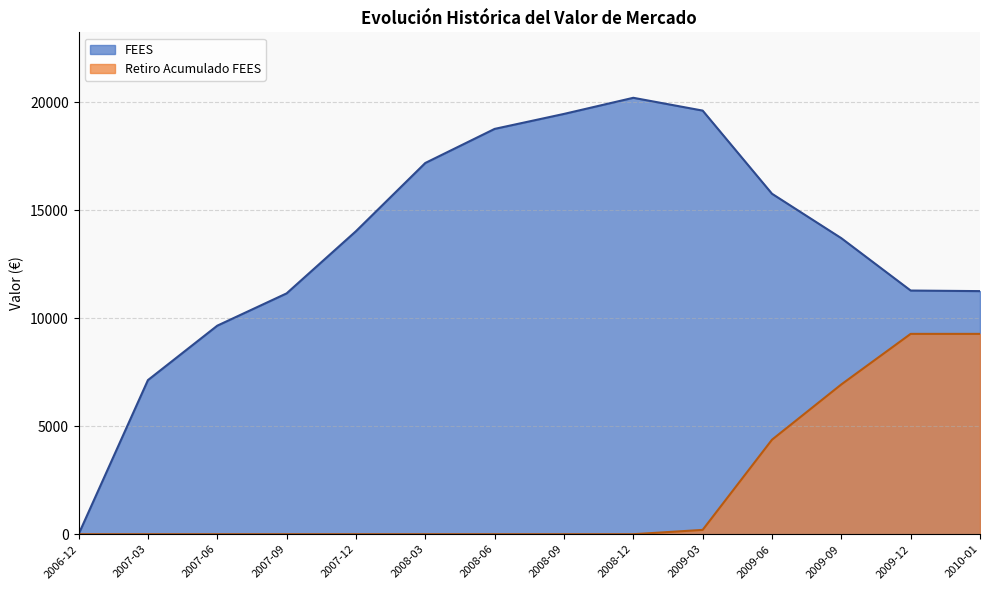

Reading right to left, transcribe all the data shown in this chart.

FEES: 2010-01=11258.1	2009-12=11284.8	2009-09=13709.1	2009-06=15767.4	2009-03=19618.2	2008-12=20210.7	2008-09=19464.0	2008-06=18770.4	2008-03=17192.0	2007-12=14032.6	2007-09=11153.0	2007-06=9657.5	2007-03=7137.3	2006-12=0.0
Retiro Acumulado FEES: 2010-01=9277.7	2009-12=9277.7	2009-09=6936.7	2009-06=4376.7	2009-03=200.0	2008-12=0.0	2008-09=0.0	2008-06=0.0	2008-03=0.0	2007-12=0.0	2007-09=0.0	2007-06=0.0	2007-03=0.0	2006-12=0.0